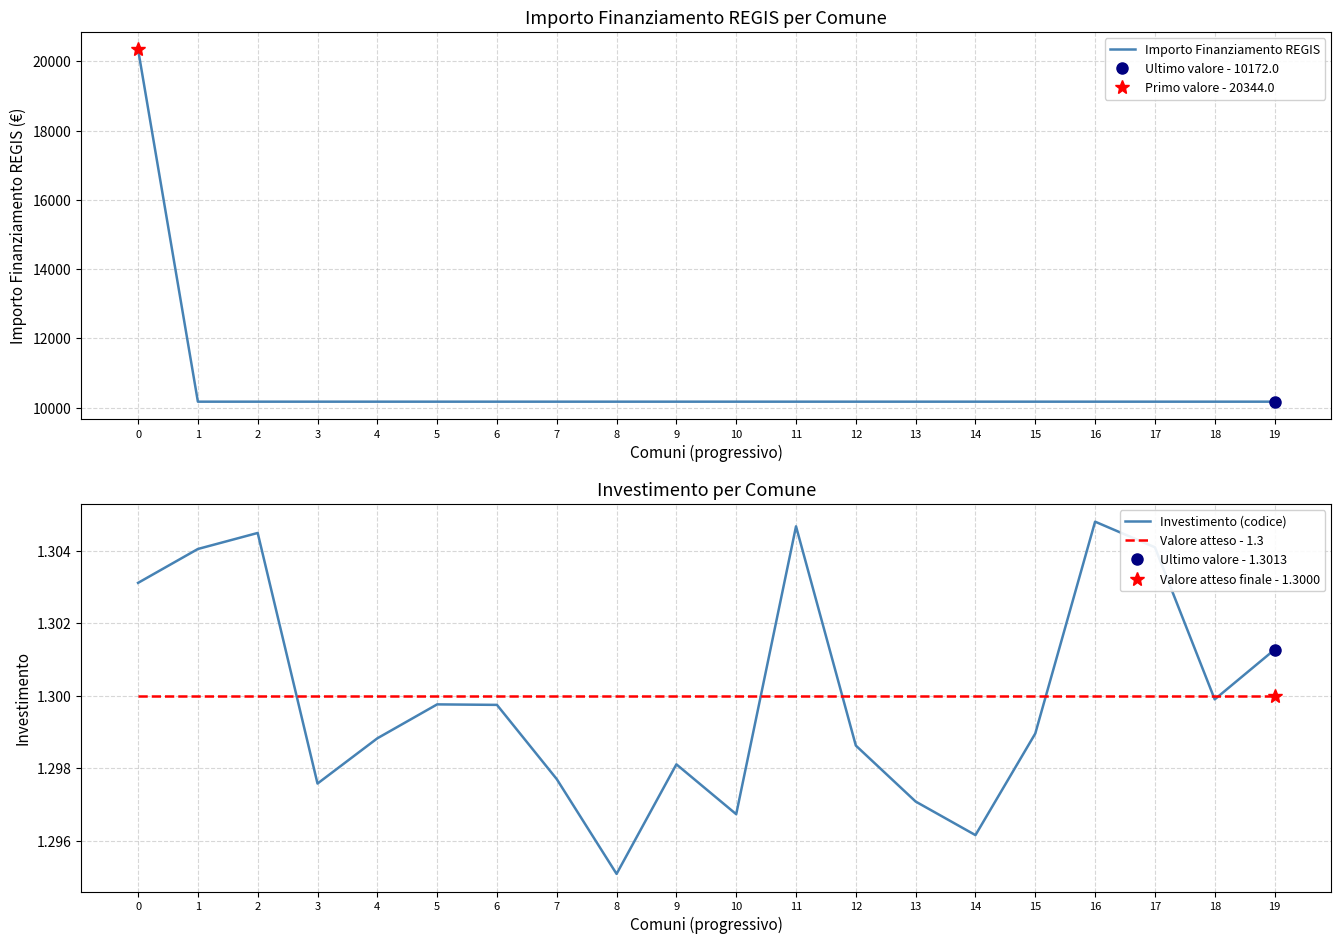

What are all the series names shown in the legend?

Importo Finanziamento REGIS, Investimento (codice), Valore atteso - 1.3